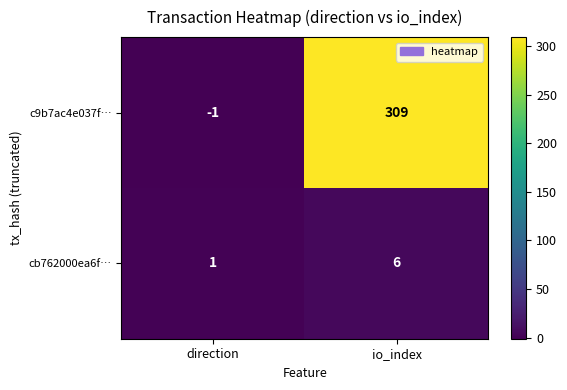

What is the sum of the cb762000ea6f… values at direction and io_index?

7